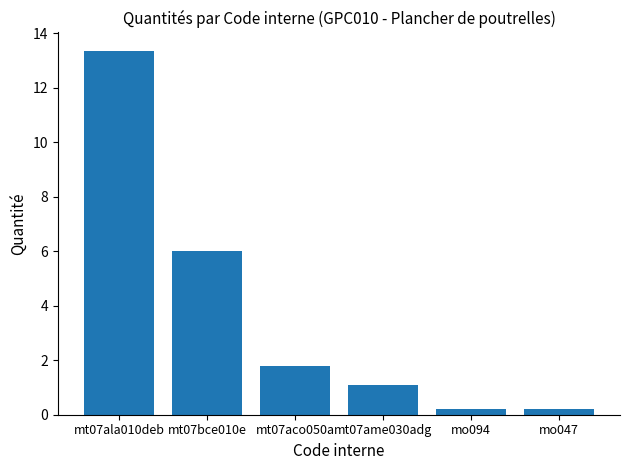

What is the sum of all values?

22.7